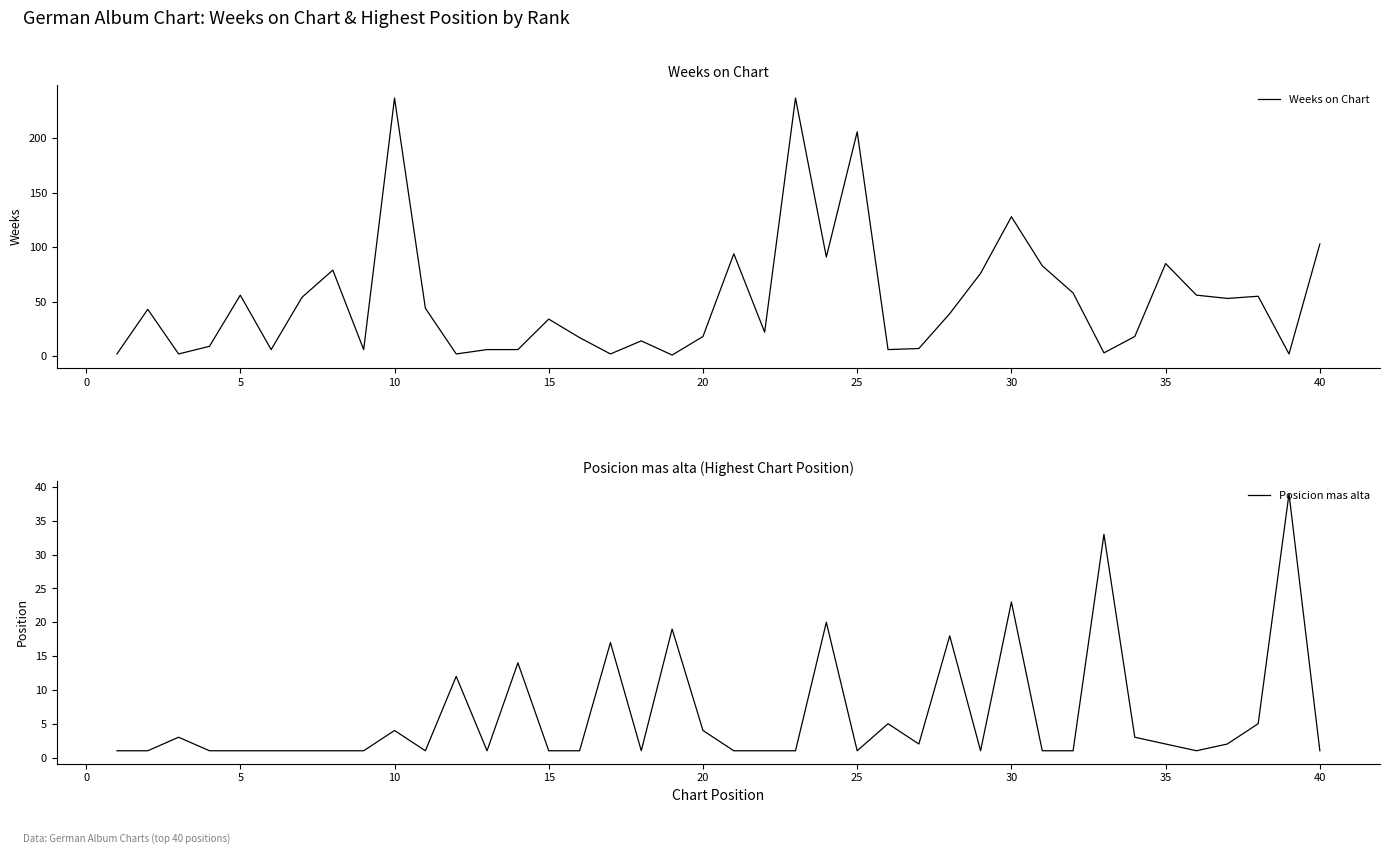

At which label is Weeks on Chart closest to 119?

30